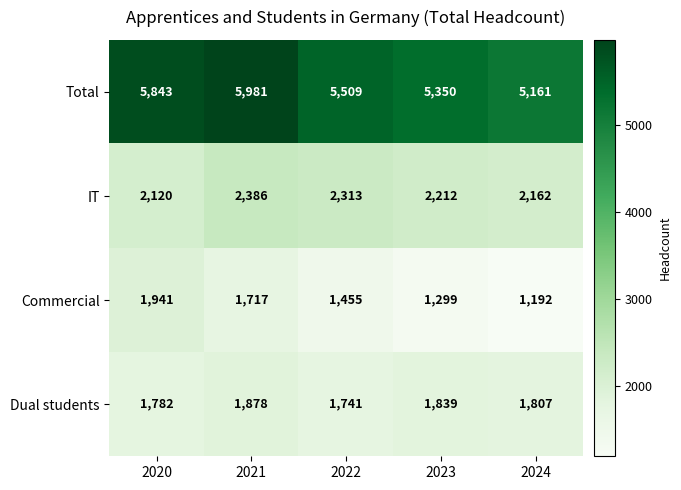

How many series are shown in this chart?

4